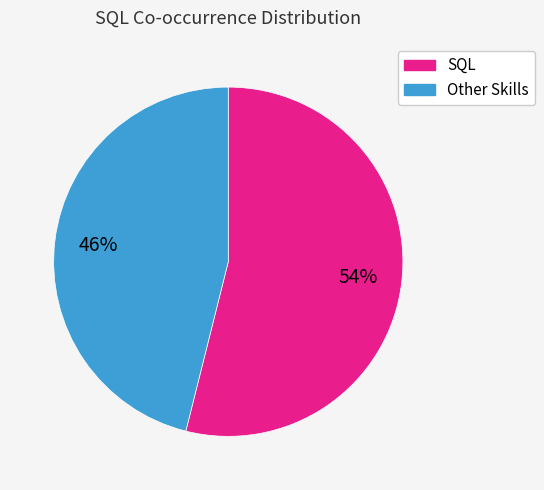

To the nearest percent, what is the average slice percentage?

50%